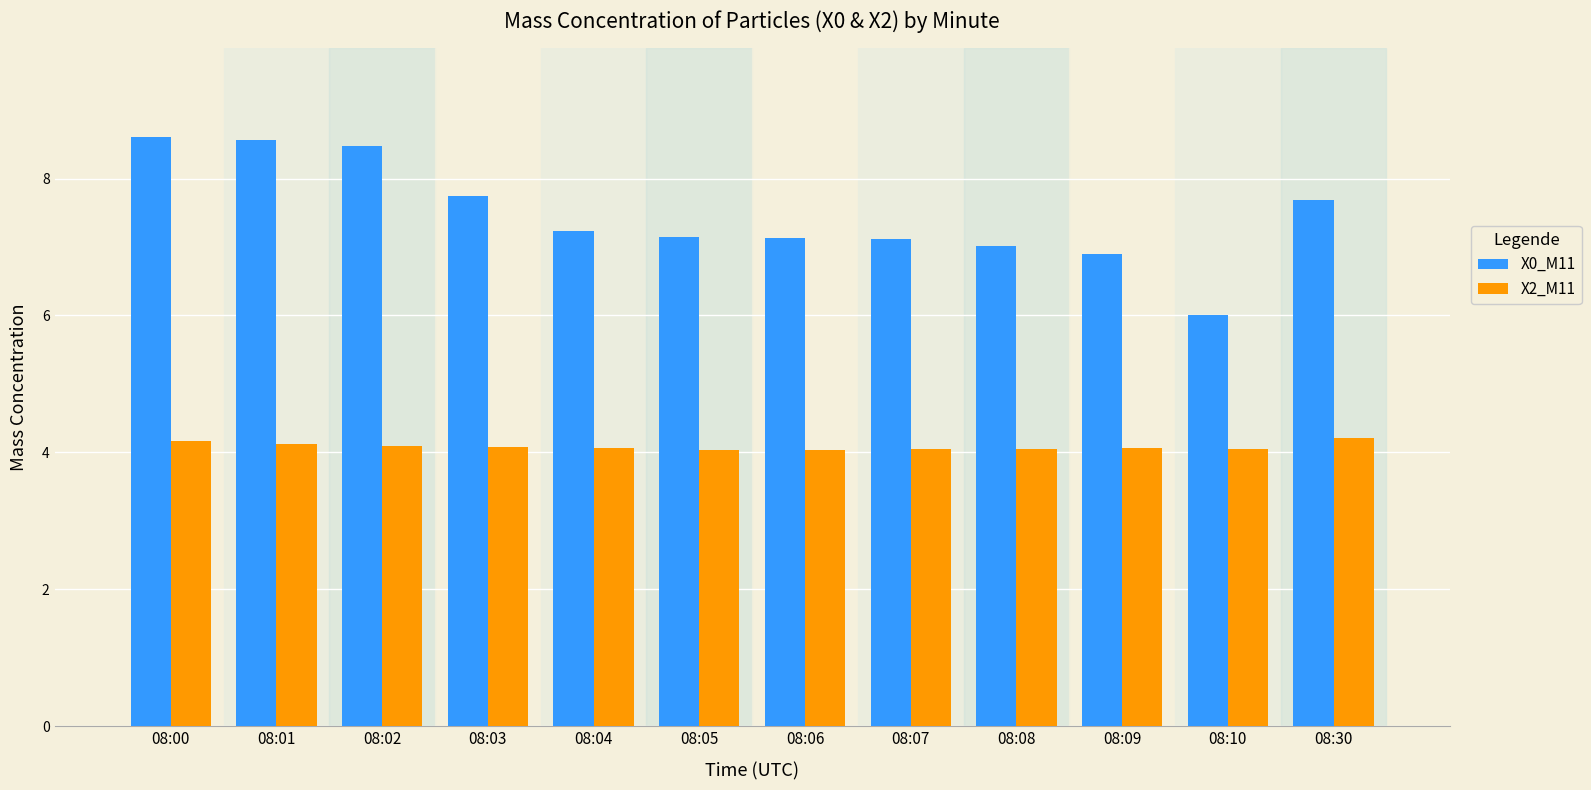

The value of X0_M11 at 08:03 is 11.4. True or false?

False